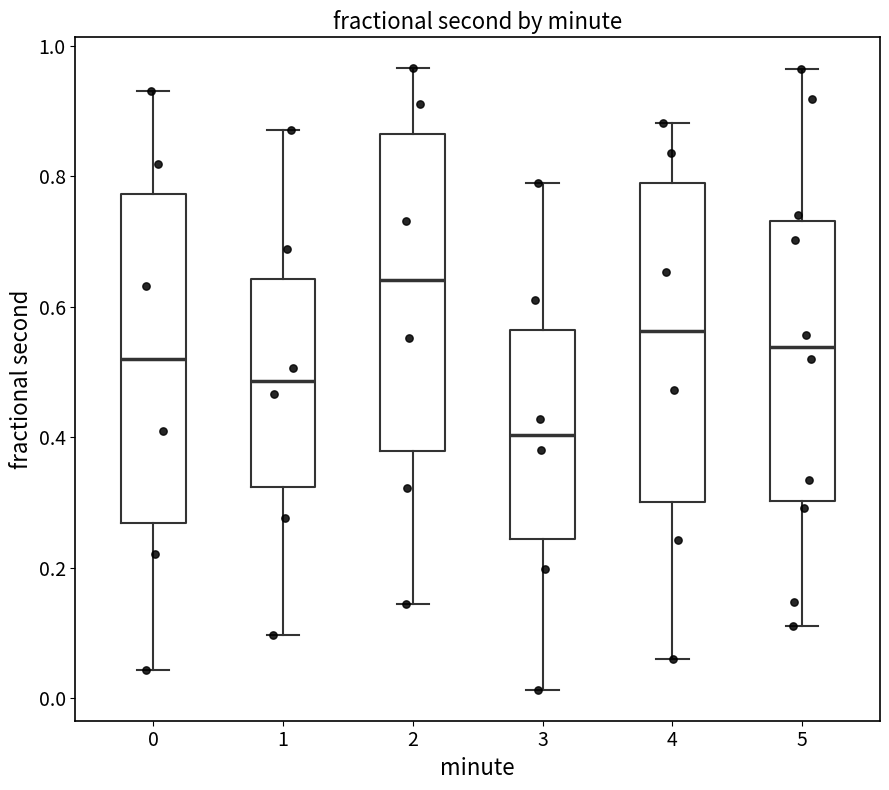

Reading left to right, transcribe this box plot: for each box, give where its median line is, the range the box spans, and where its two whiskers end, as read against the y-axis. The values are not printed on the chart, so give them approximately, as read against the axis.

0: median 0.52, box 0.26 to 0.78, whiskers 0.04 to 0.94
1: median 0.48, box 0.32 to 0.64, whiskers 0.10 to 0.88
2: median 0.64, box 0.38 to 0.86, whiskers 0.14 to 0.96
3: median 0.40, box 0.24 to 0.56, whiskers 0.02 to 0.80
4: median 0.56, box 0.30 to 0.80, whiskers 0.06 to 0.88
5: median 0.54, box 0.30 to 0.74, whiskers 0.12 to 0.96